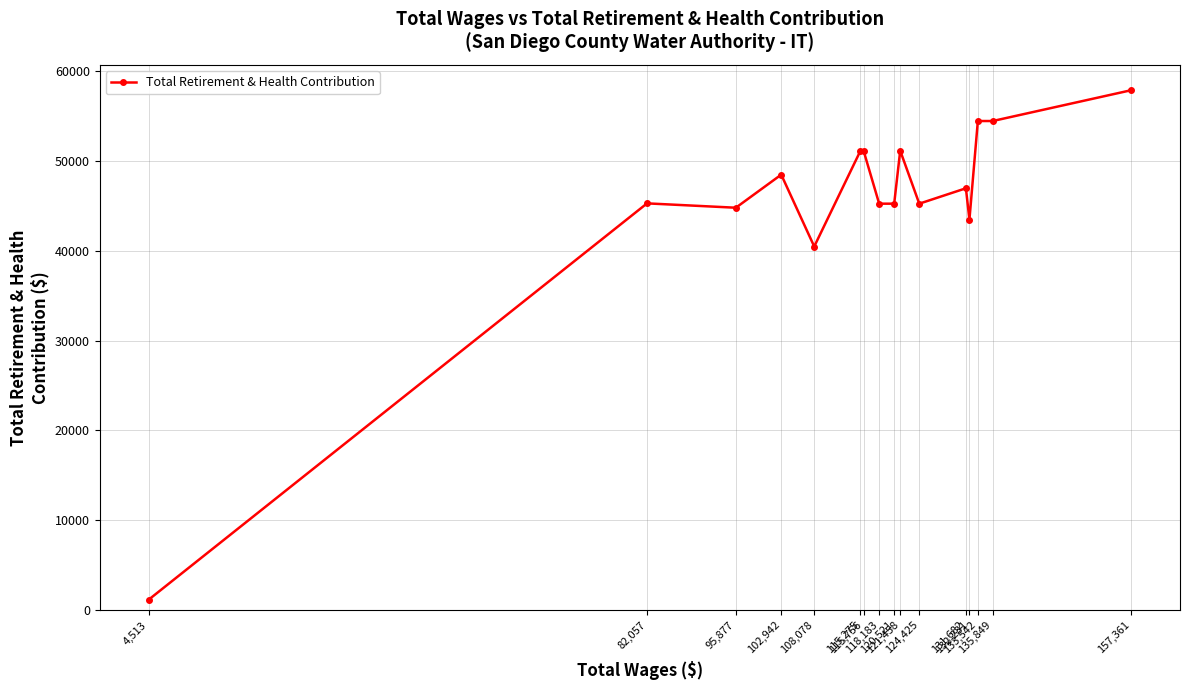

What is the value of the 5th point from the left?

40486